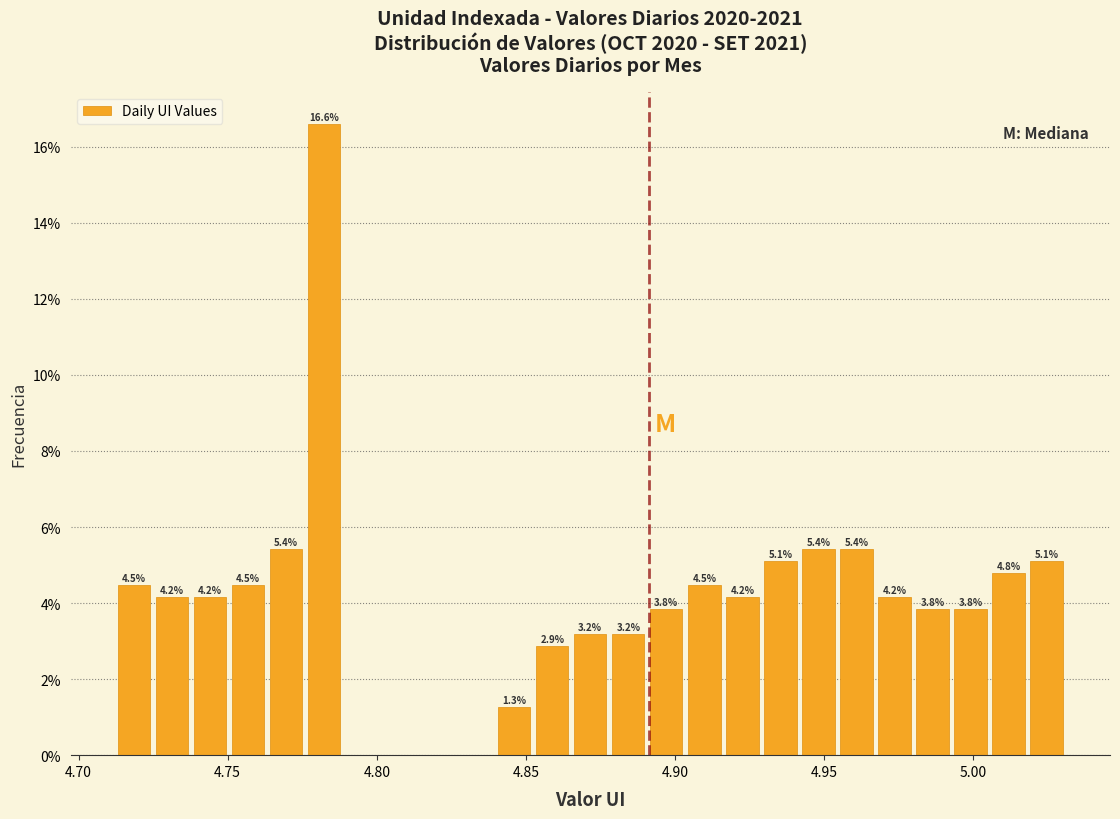

Read against the x-axis, roughly where is the centre of the tallest bar?

4.780